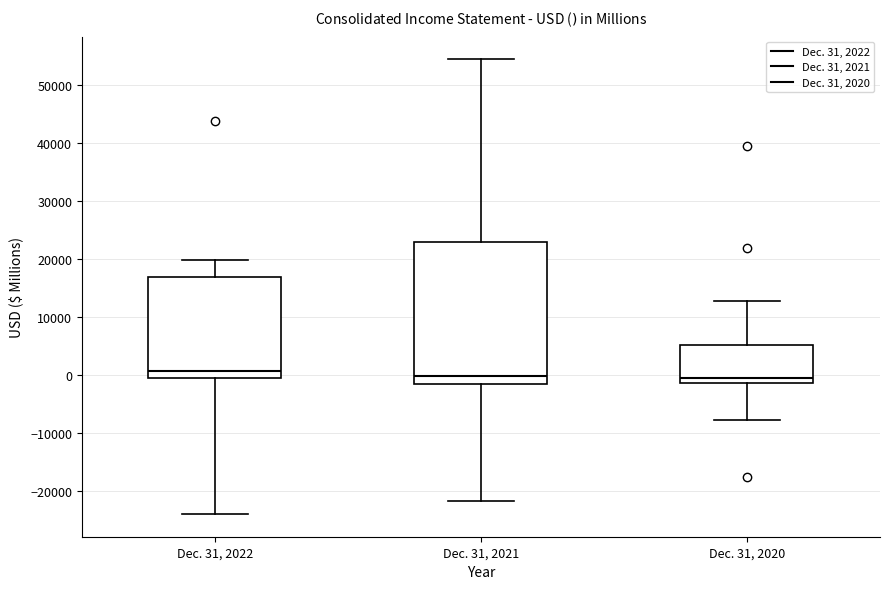

Reading left to right, transcribe this box plot: for each box, give where its median line is, the range the box spans, and where its two whiskers end, as read against the y-axis. The values are not printed on the chart, so give them approximately, as read against the axis.

Dec. 31, 2022: median 1000, box -1000 to 17000, whiskers -24000 to 20000
Dec. 31, 2021: median 0, box -2000 to 23000, whiskers -22000 to 55000
Dec. 31, 2020: median 0, box -1000 to 5000, whiskers -8000 to 13000